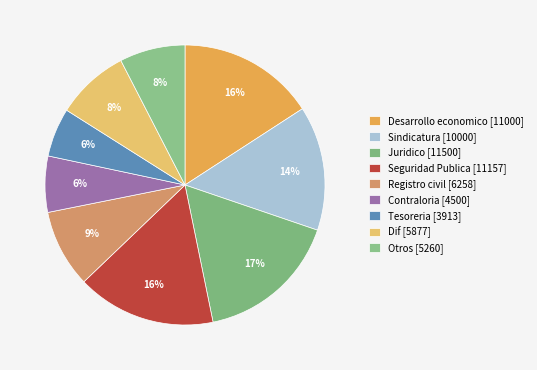

How many slices are in this pie chart?

9